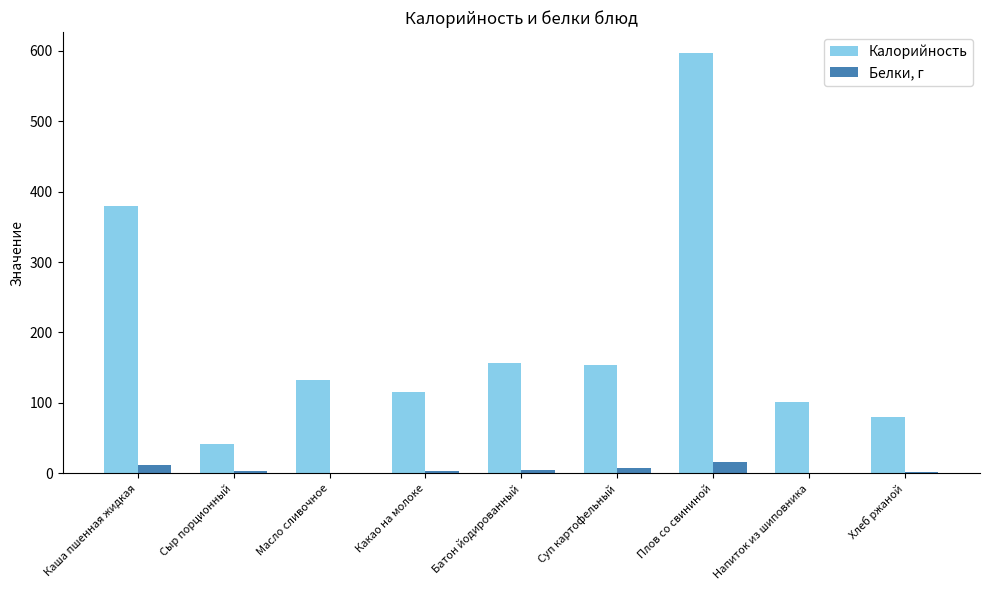

At which category does the chart reach its peak across all series?

Плов со свининой